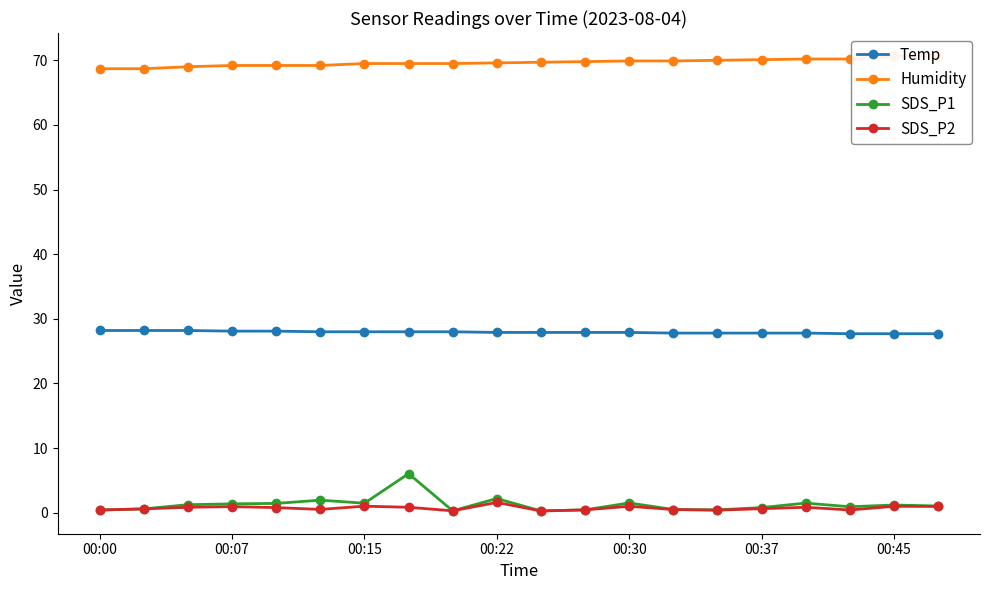

True or false: SDS_P2 and SDS_P1 intersect in this chart.

False